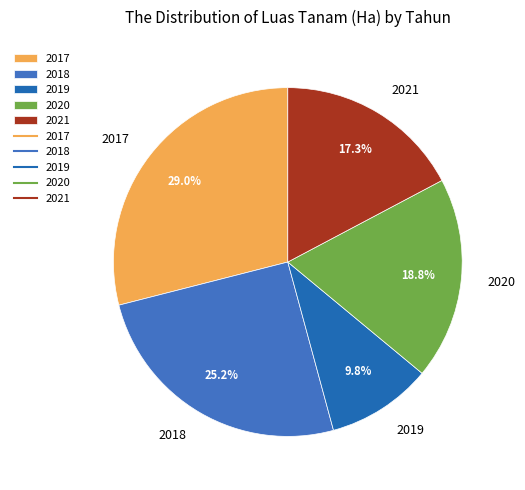

To the nearest percent, what is the average slice percentage?

20%